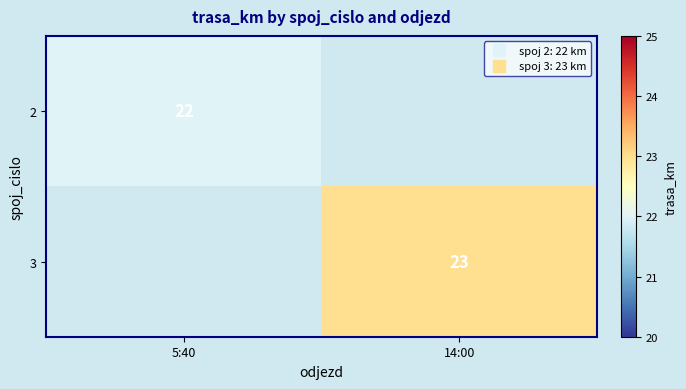

Rank the series by their maximum value, from lowest to highest.

2, 3